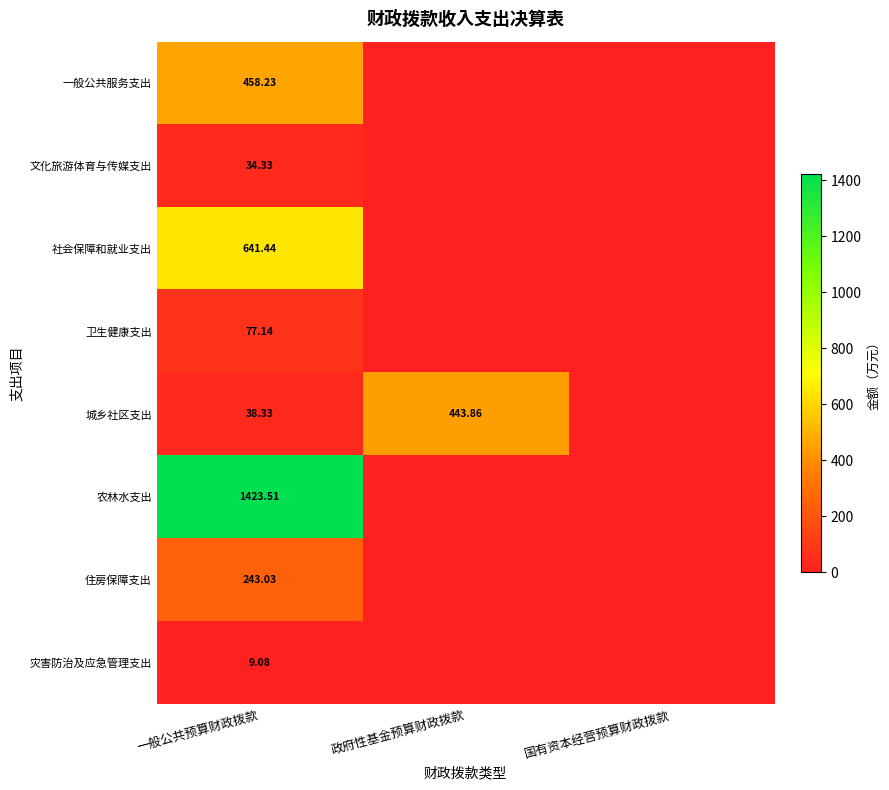

Which series has the largest total across all categories?

农林水支出